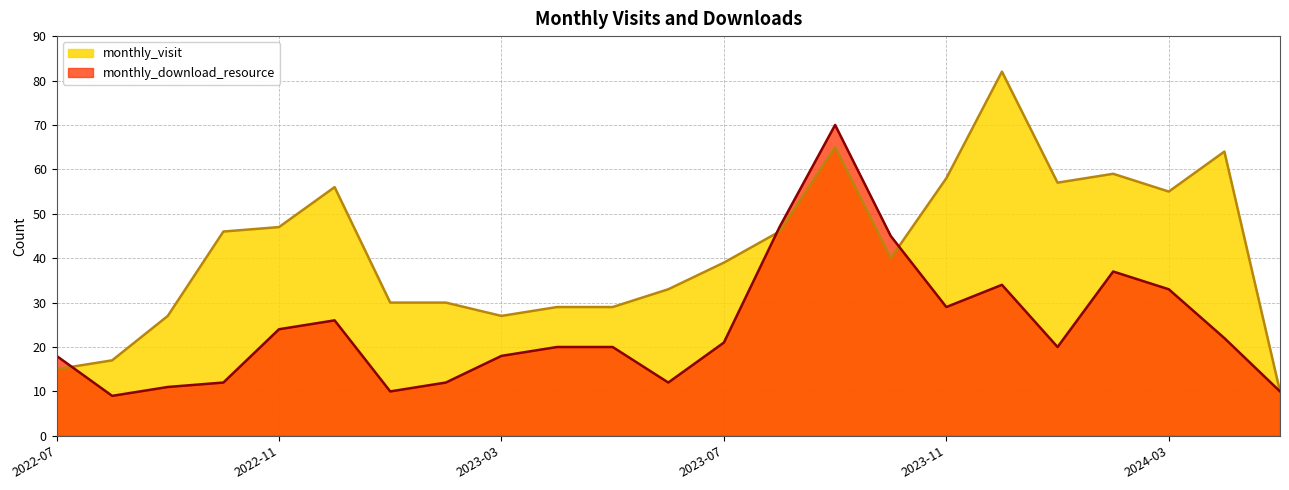

What is the spread (max minus min) of values at 2023-05?

9